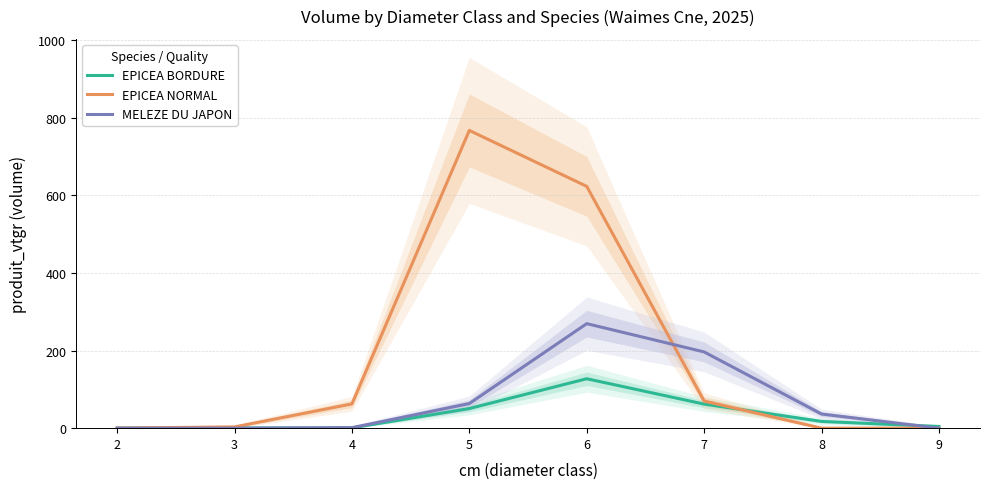

What are all the series names shown in the legend?

EPICEA BORDURE, EPICEA NORMAL, MELEZE DU JAPON